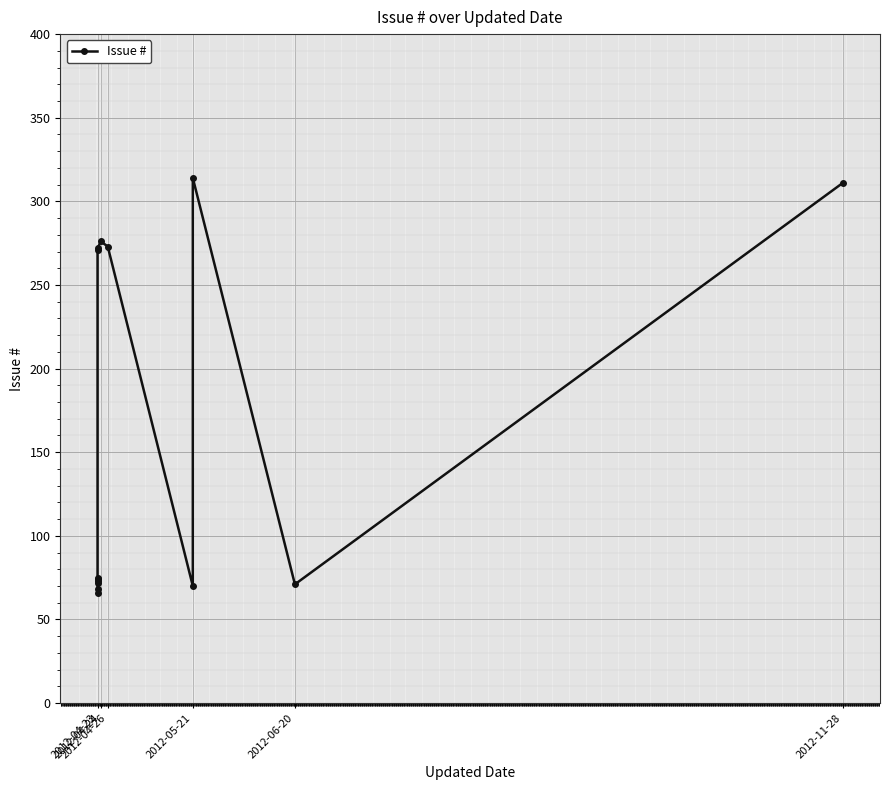

Reading left to right, what are all the values shown in this chart?

66	68	72	73	74	75	271	272	276	273	70	314	71	311